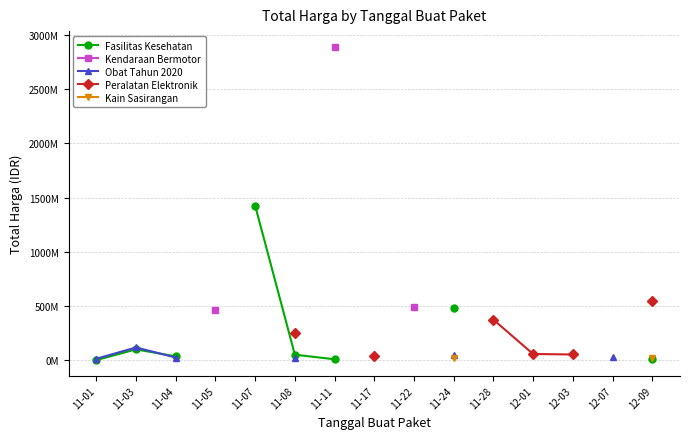

What is the value of the Kendaraan Bermotor point at the 9th from the left?

493000000.0